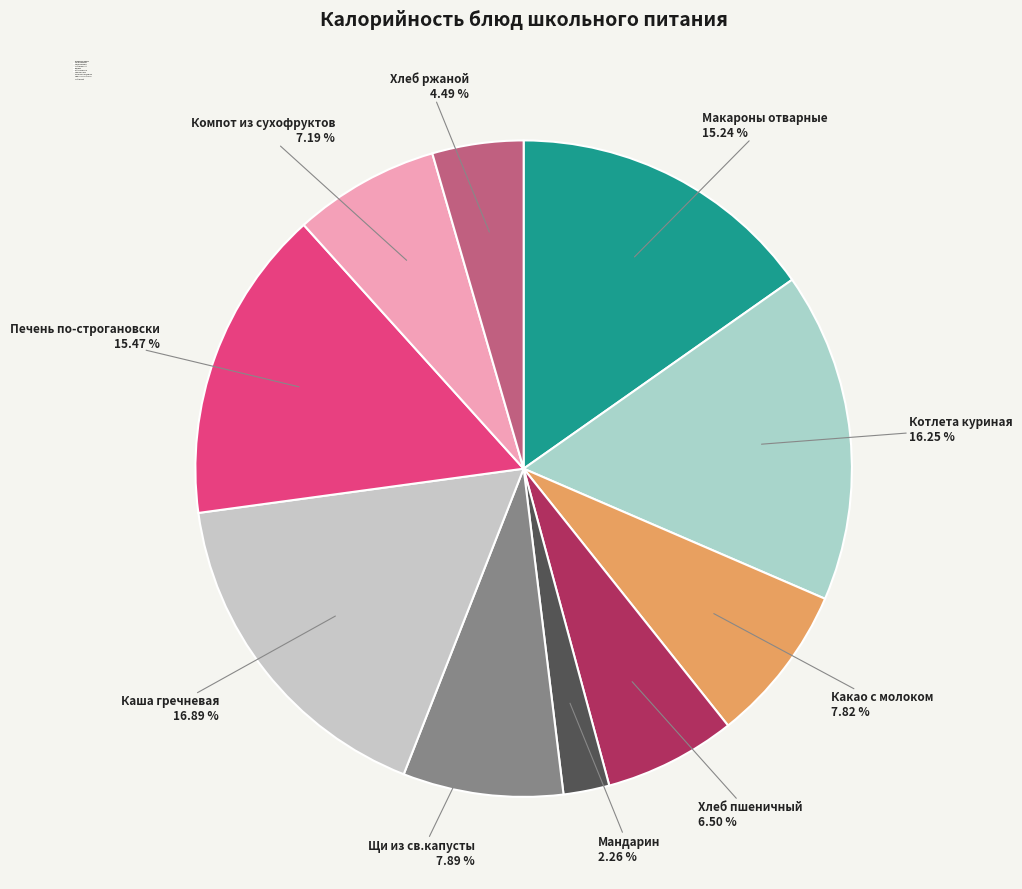

Which category has the smallest portion of the pie?

Мандарин